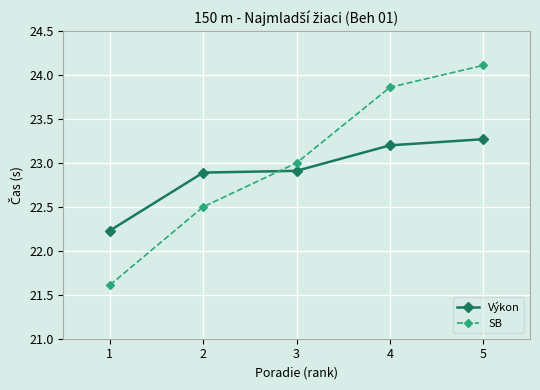

Does the chart have visible grid lines?

Yes